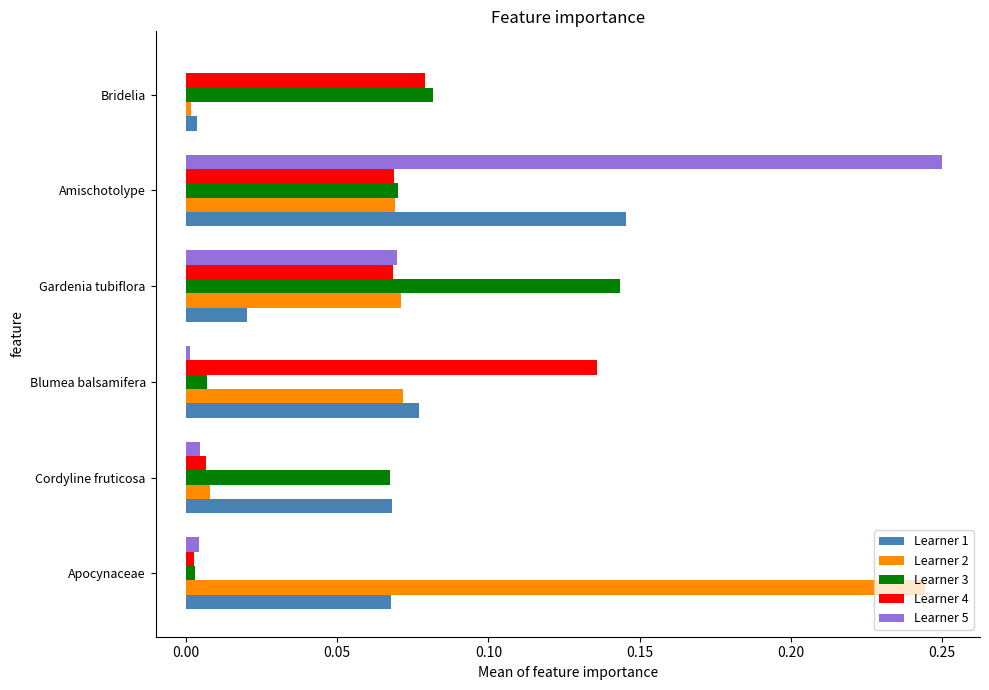

Which category has the highest value across all series?

Amischotolype